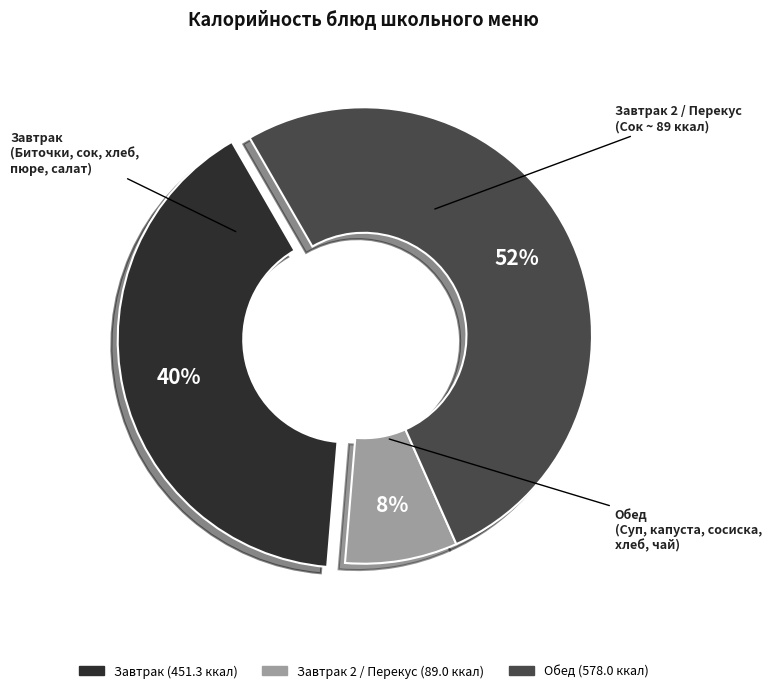

Is there a majority slice in this chart?

Yes